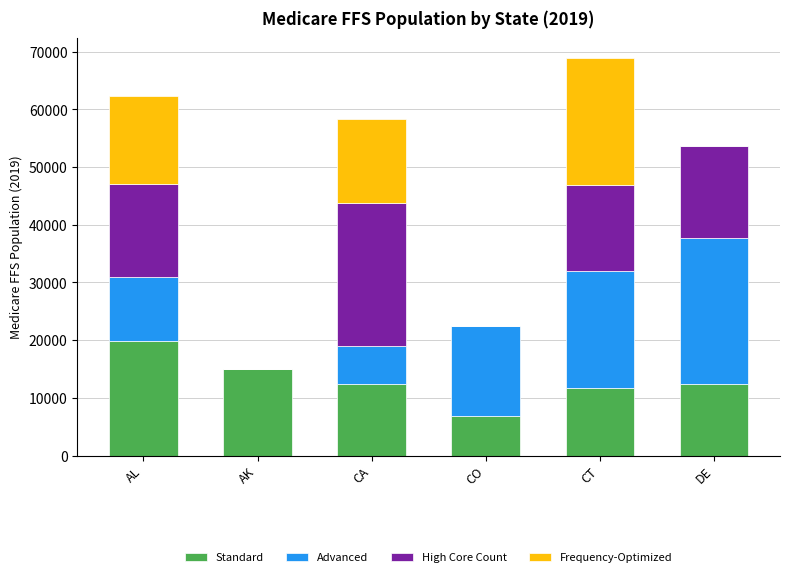

At which category is the sum across all series the highest?

CT